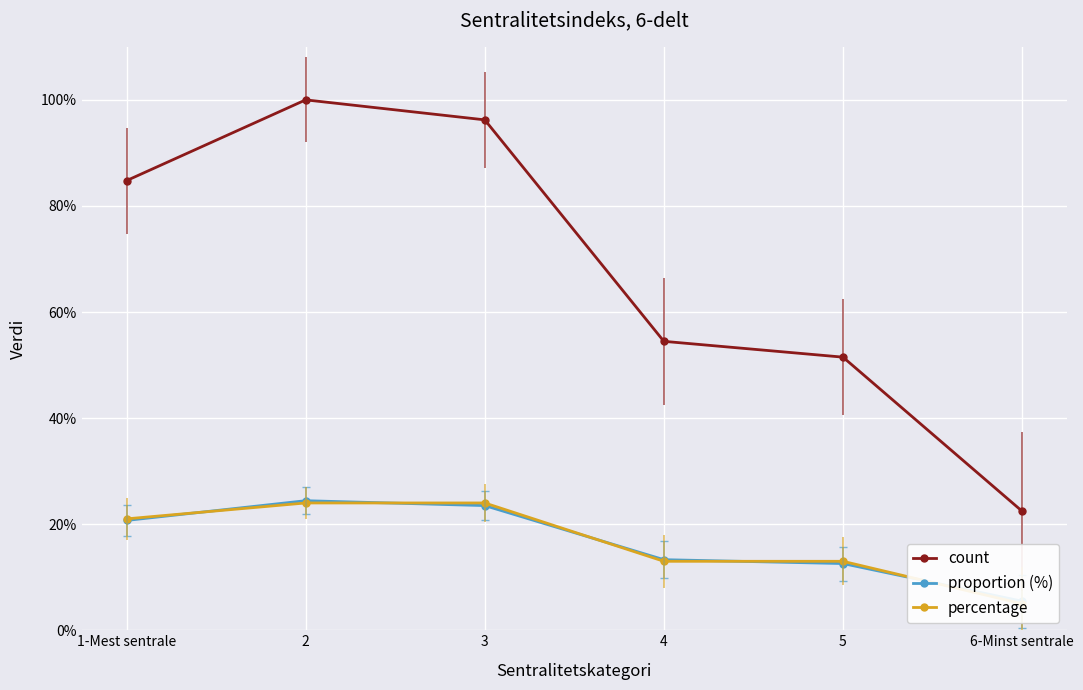

How many lines are shown in the chart?

3